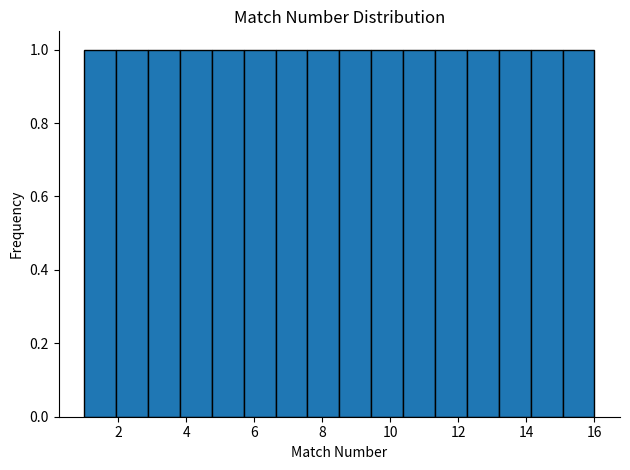

Reading left to right, transcribe this chart: for each bar, give the range it covers on the x-axis and its height. Neither the bar edges nor the heights are printed on the chart, so give them approximately, as read against the axes.

1.0 to 2.0: 1
2.0 to 2.8: 1
2.8 to 3.8: 1
3.8 to 4.8: 1
4.8 to 5.6: 1
5.6 to 6.6: 1
6.6 to 7.6: 1
7.6 to 8.6: 1
8.6 to 9.4: 1
9.4 to 10.4: 1
10.4 to 11.4: 1
11.4 to 12.2: 1
12.2 to 13.2: 1
13.2 to 14.2: 1
14.2 to 15.0: 1
15.0 to 16.0: 1